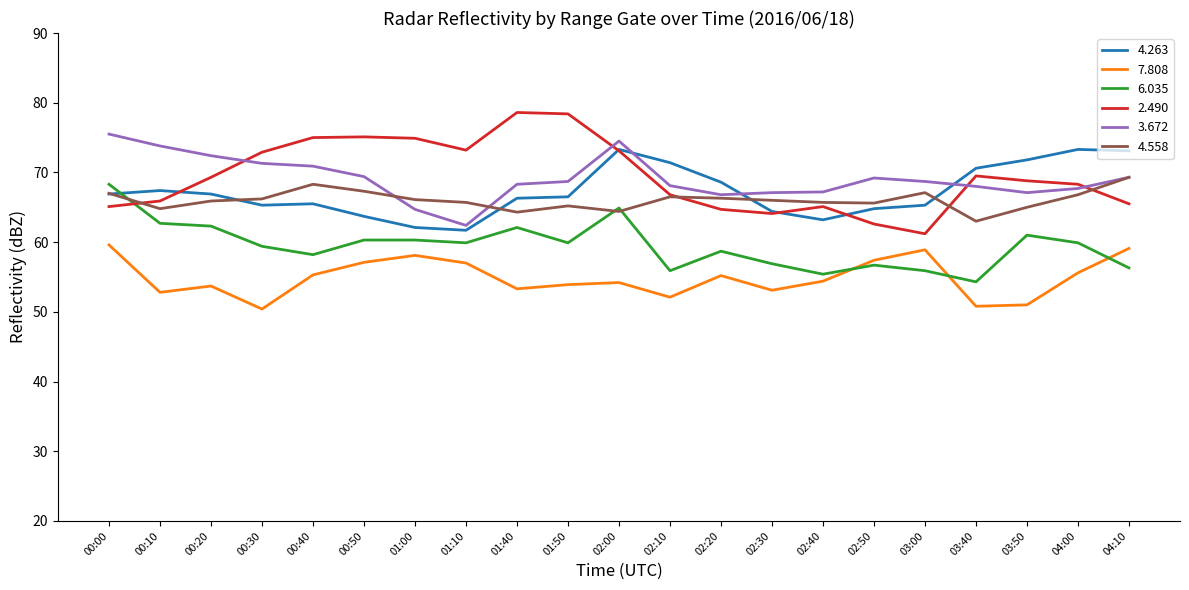

Is the value of 3.672 at 02:30 greater than the value of 2.490 at 02:20?

Yes